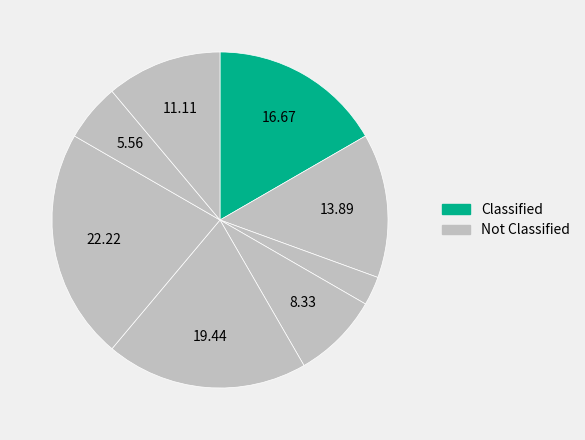

Count the number of slices in the pie.

8